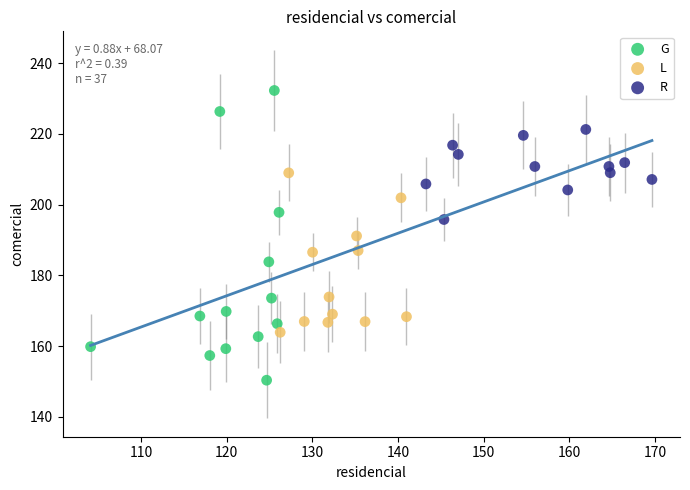

Which series reaches the maximum Y coordinate?

G